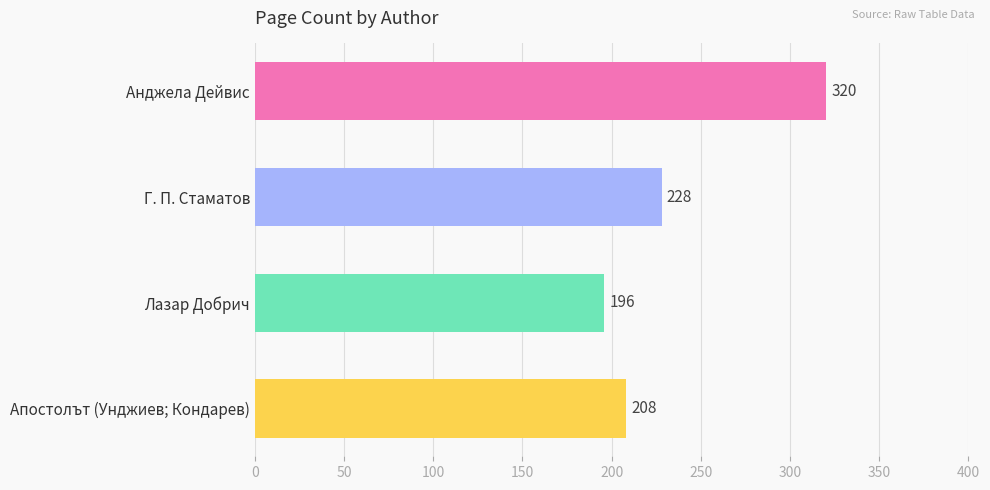

What is the difference between the maximum and minimum values?

124